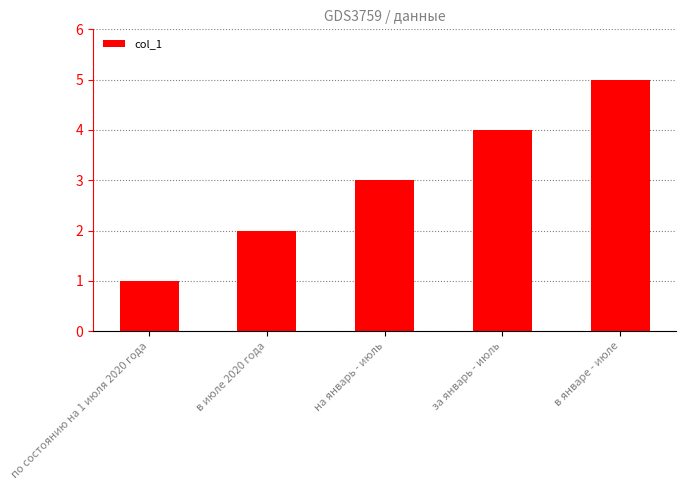

What is the maximum value shown in the chart?

5